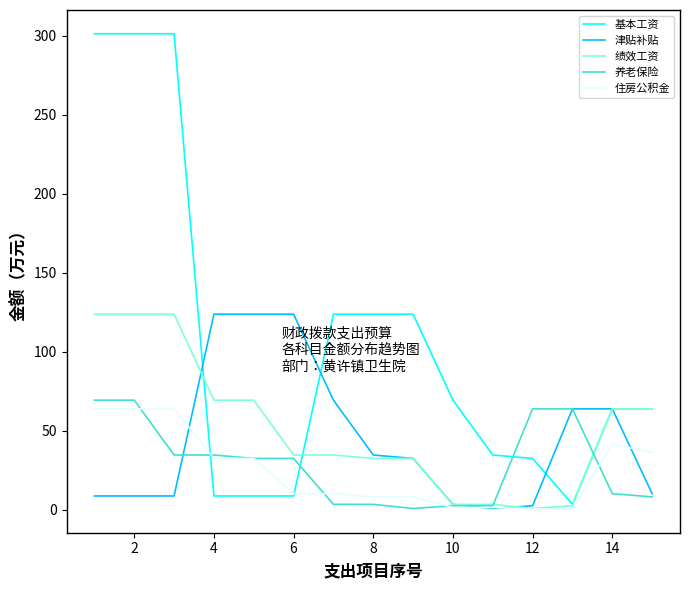

Which series has the largest total across all categories?

基本工资